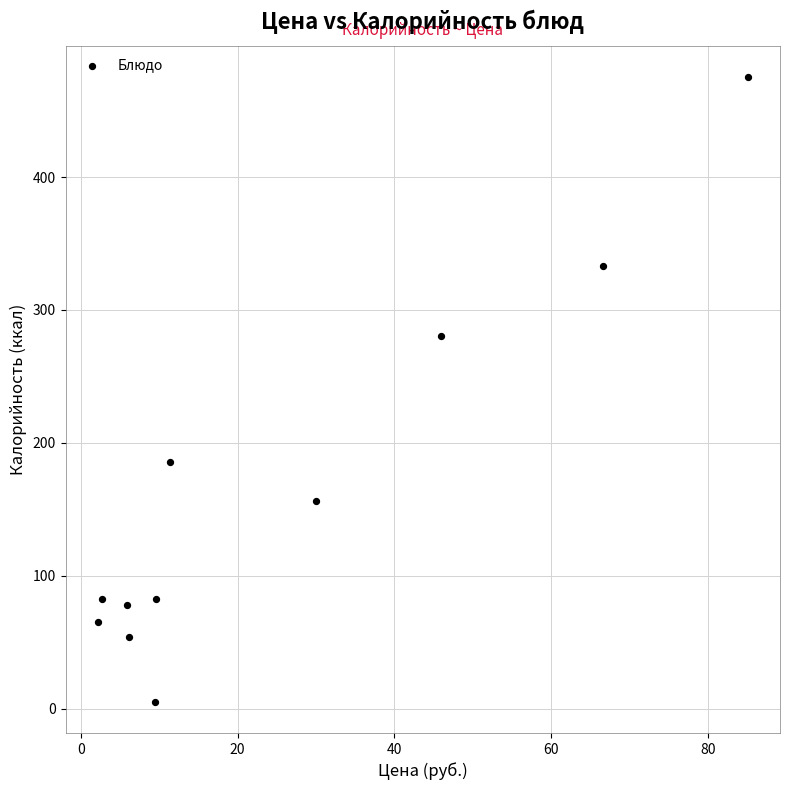

What is the average Y value?

163.4